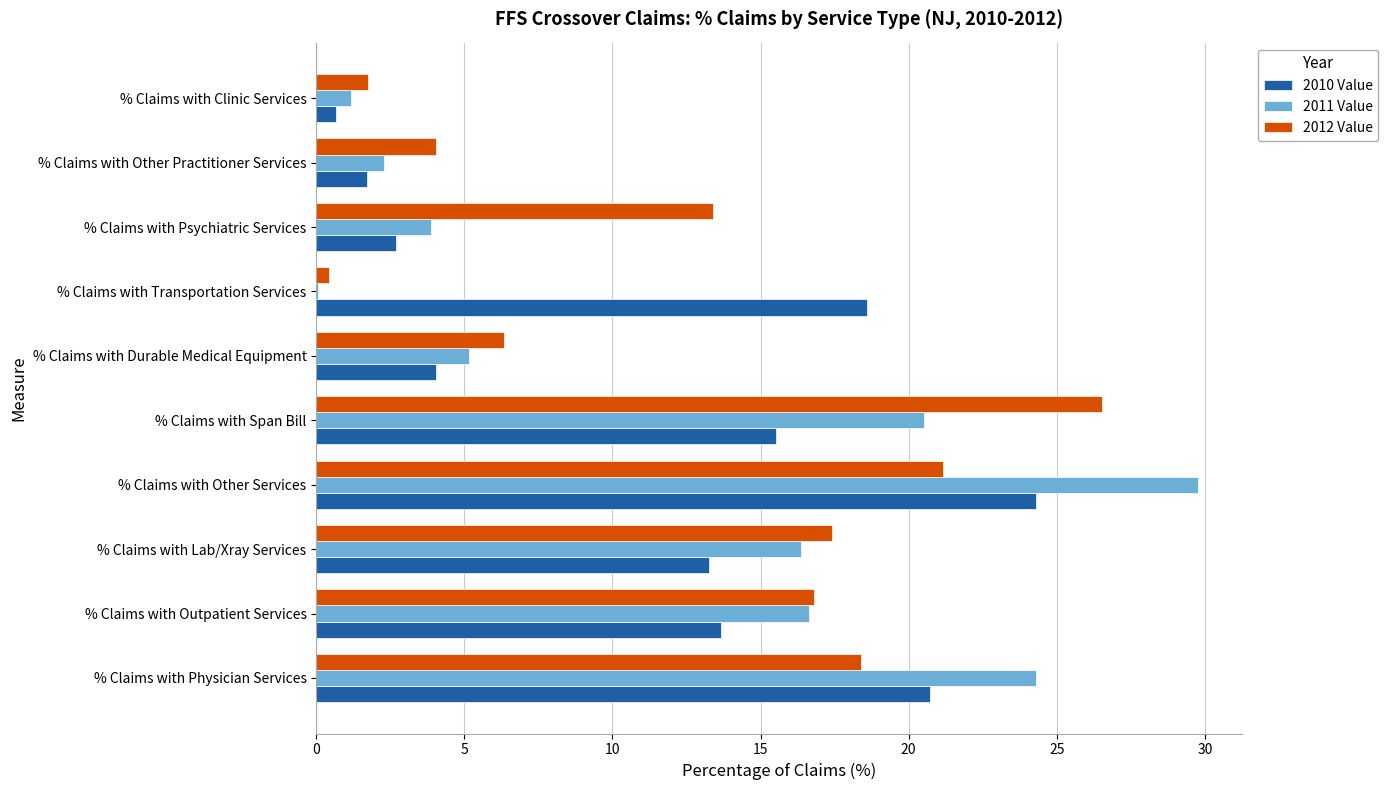

What are all the series names shown in the legend?

2010 Value, 2011 Value, 2012 Value